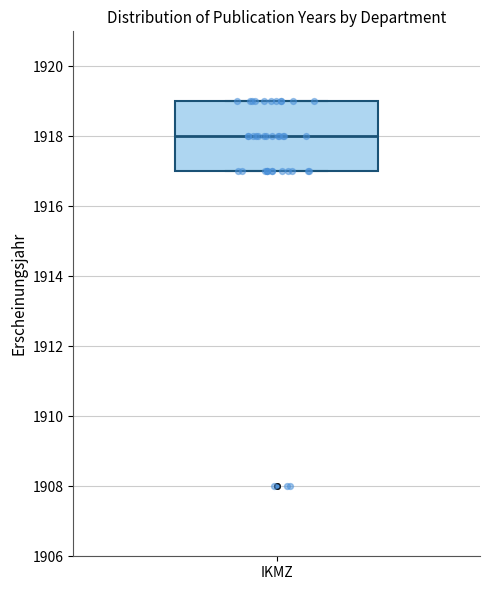

Transcribe this box plot: give where the median line is, the range the box spans, and where the two whiskers end, as read against the y-axis. The values are not printed on the chart, so give them approximately, as read against the axis.

median 1918, box 1917 to 1919, whiskers 1917 to 1919